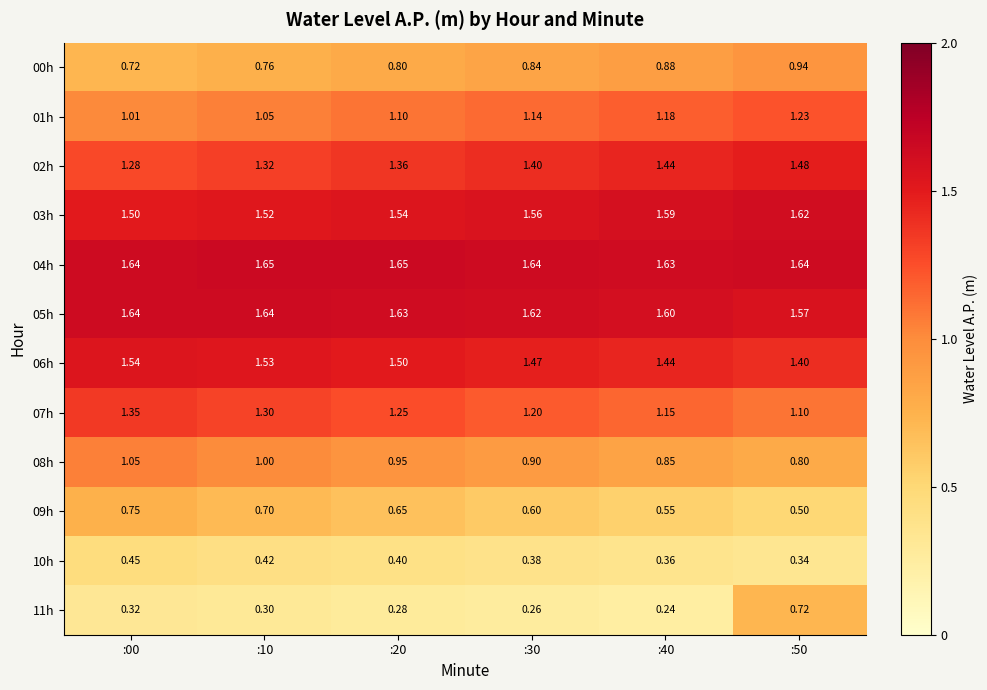

Is the value of 11h at :10 greater than the value of 07h at :00?

No